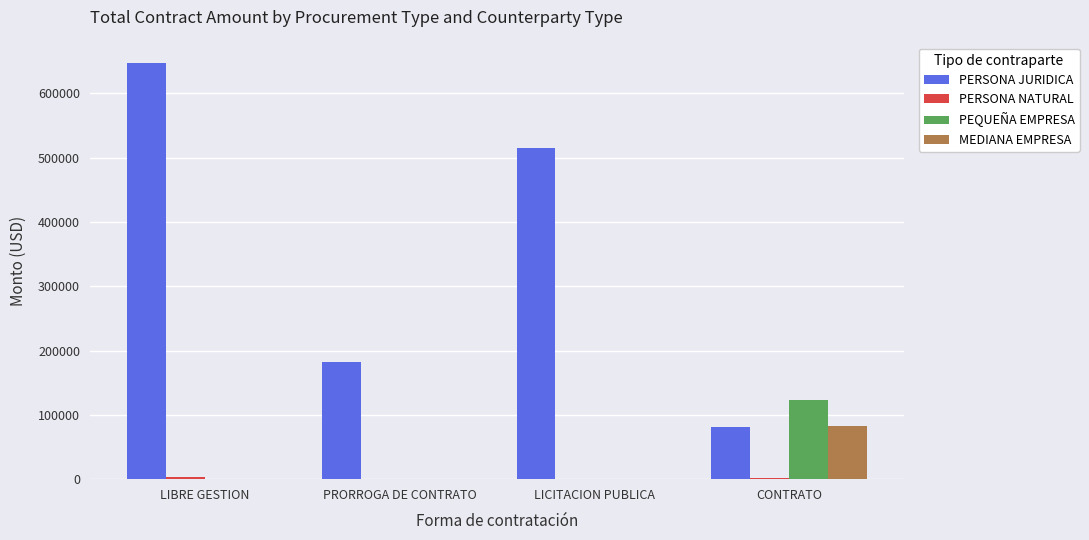

What is the maximum value shown in the chart?

646517.4